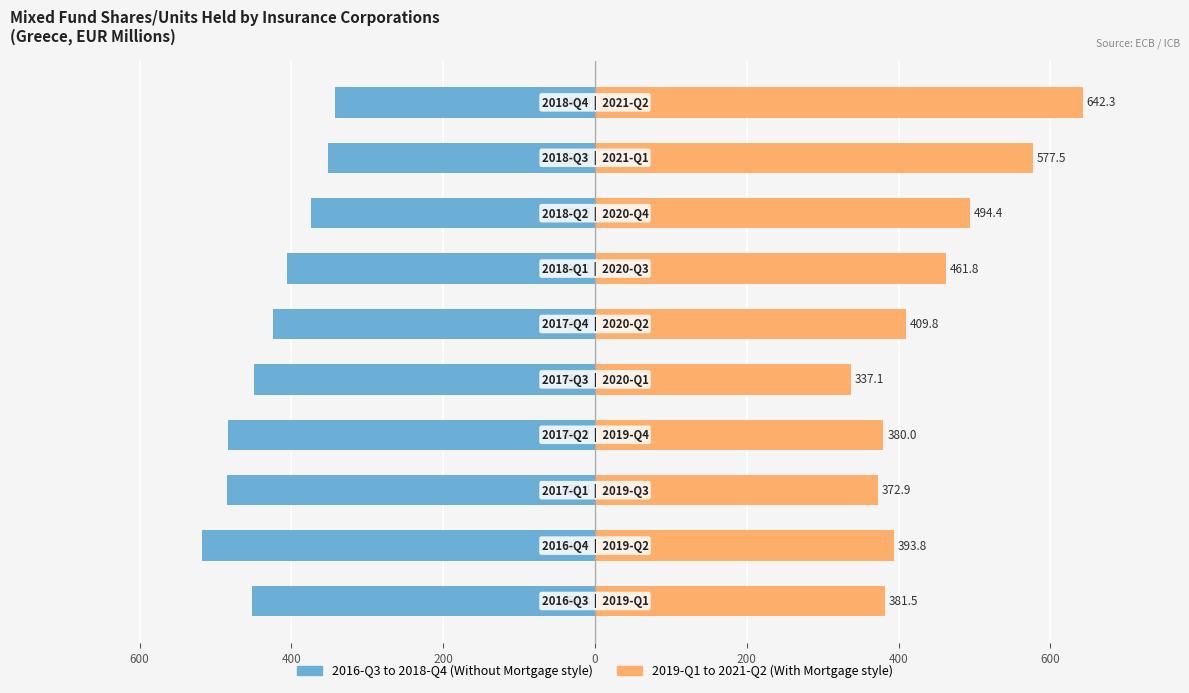

Count the number of data series in this chart.

2